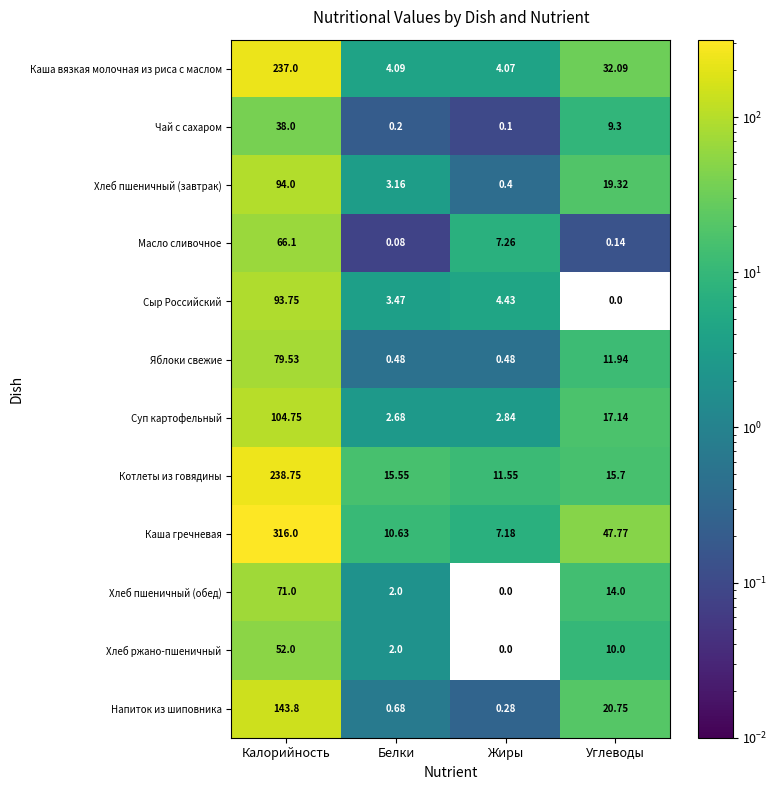

Which series has the widest spread of values?

Каша гречневая